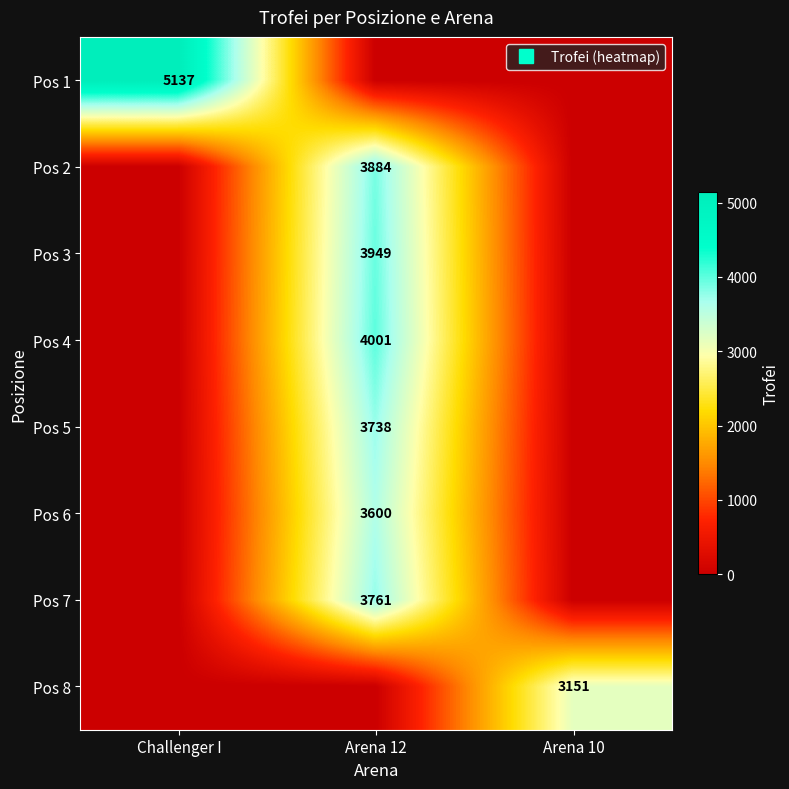

What is the total value across all series at Arena 10?

3151